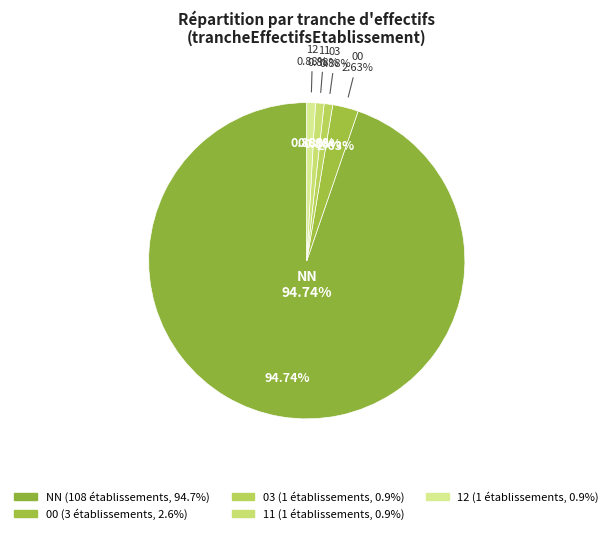

Approximately how many times larger is the value at 03 compared to 11?

1.0